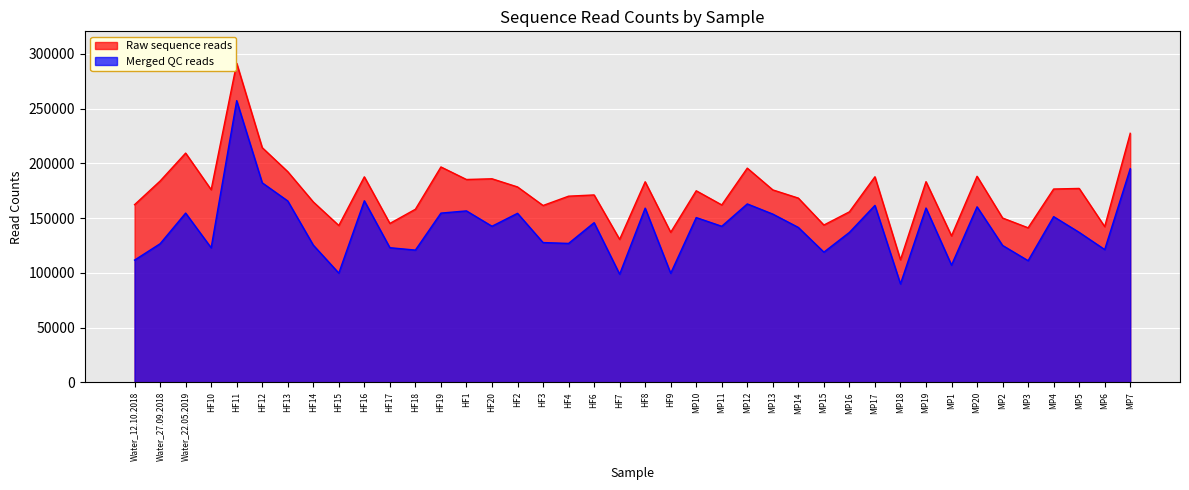

What is the average value of the Merged QC reads series?

141144